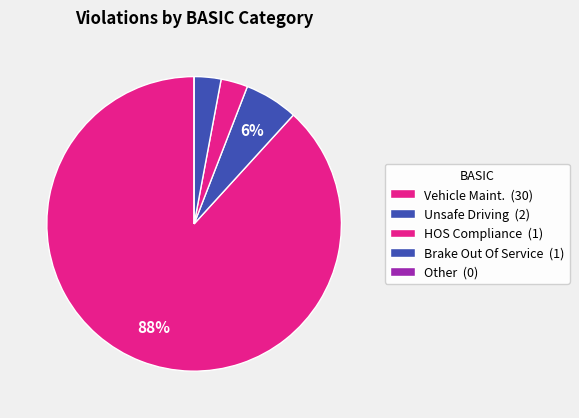

Which category has the smallest portion of the pie?

HOS Compliance